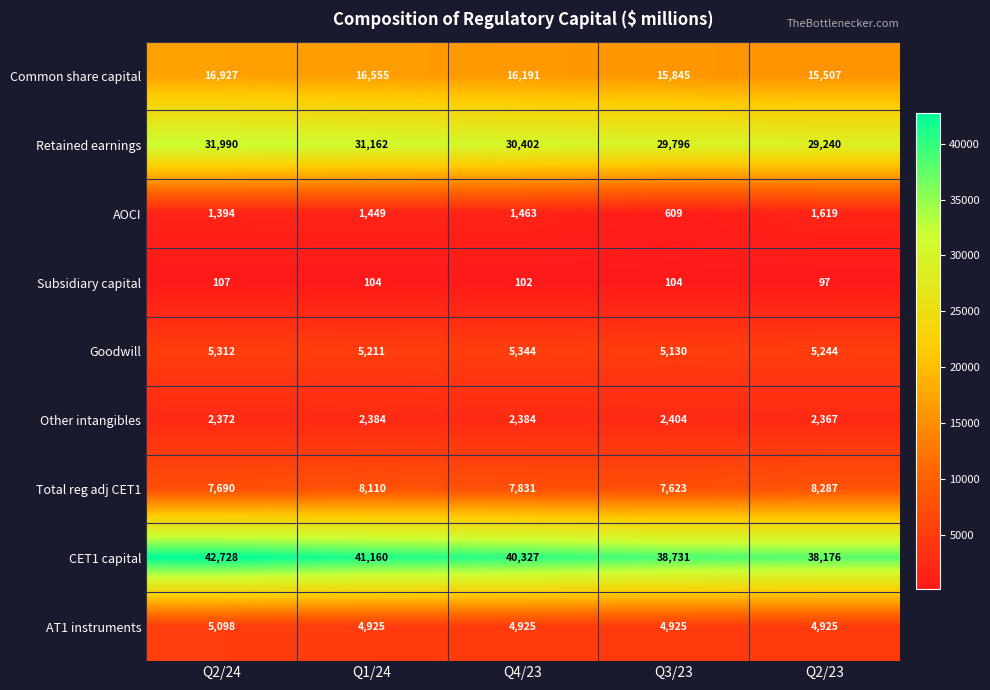

Read the Retained earnings value at Q4/23, to the nearest 100.

30400